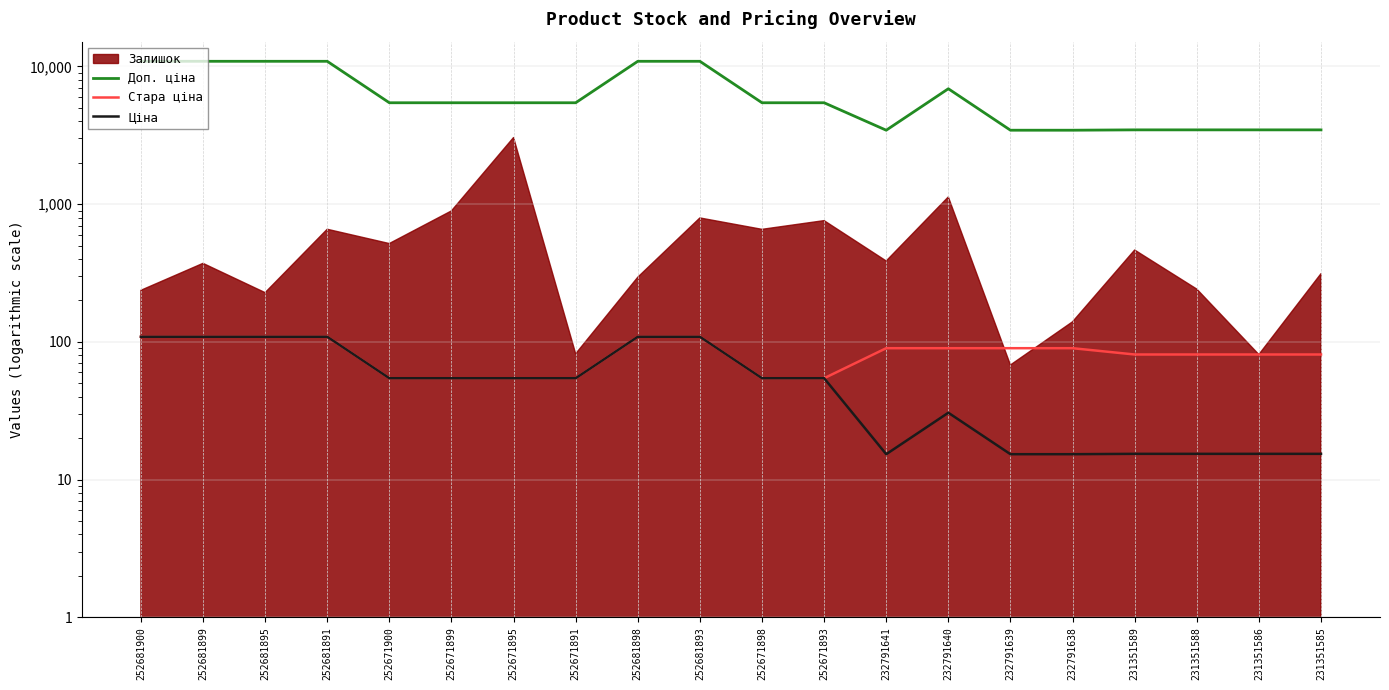

Reading right to left, extract all data points from this chart.

Доп. ціна: 231351585=3465.0	231351586=3465.0	231351588=3465.0	231351589=3465.0	232791638=3445.0	232791639=3445.0	232791640=6890.0	232791641=3445.0	252671893=5452.0	252671898=5452.0	252681893=10903.0	252681898=10903.0	252671891=5452.0	252671895=5452.0	252671899=5452.0	252671900=5452.0	252681891=10903.0	252681895=10903.0	252681899=10903.0	252681900=10903.0
Стара ціна: 231351585=81.1	231351586=81.1	231351588=81.1	231351589=81.1	232791638=90.1	232791639=90.1	232791640=90.1	232791641=90.1	252671893=54.5	252671898=54.5	252681893=109.0	252681898=109.0	252671891=54.5	252671895=54.5	252671899=54.5	252671900=54.5	252681891=109.0	252681895=109.0	252681899=109.0	252681900=109.0
Ціна: 231351585=15.4	231351586=15.4	231351588=15.4	231351589=15.4	232791638=15.3	232791639=15.3	232791640=30.6	232791641=15.3	252671893=54.5	252671898=54.5	252681893=109.0	252681898=109.0	252671891=54.5	252671895=54.5	252671899=54.5	252671900=54.5	252681891=109.0	252681895=109.0	252681899=109.0	252681900=109.0